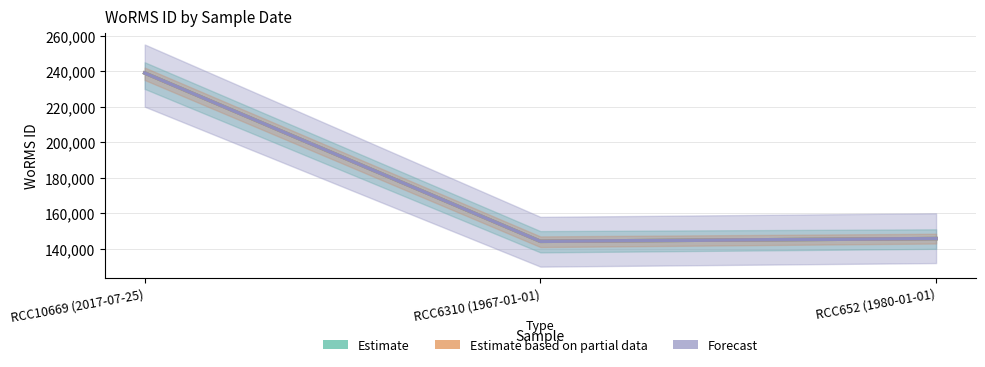

Between RCC6310 (1967-01-01) and RCC652 (1980-01-01), which series saw the biggest shift?

Estimate